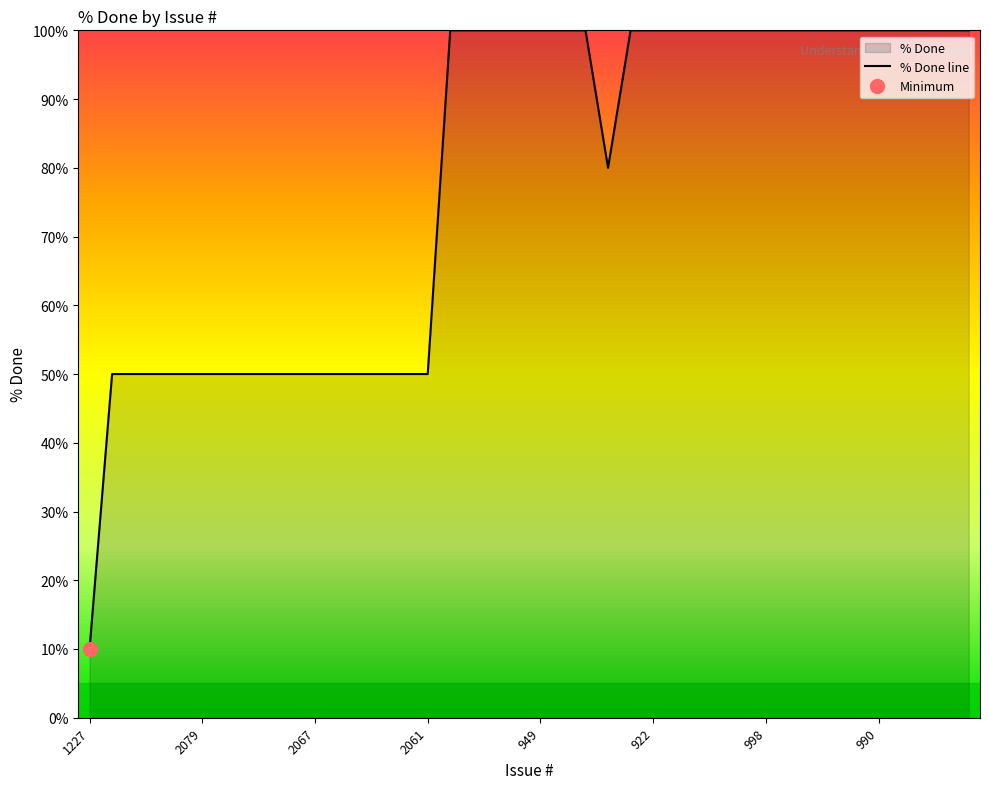

What is the greatest value displayed?

100